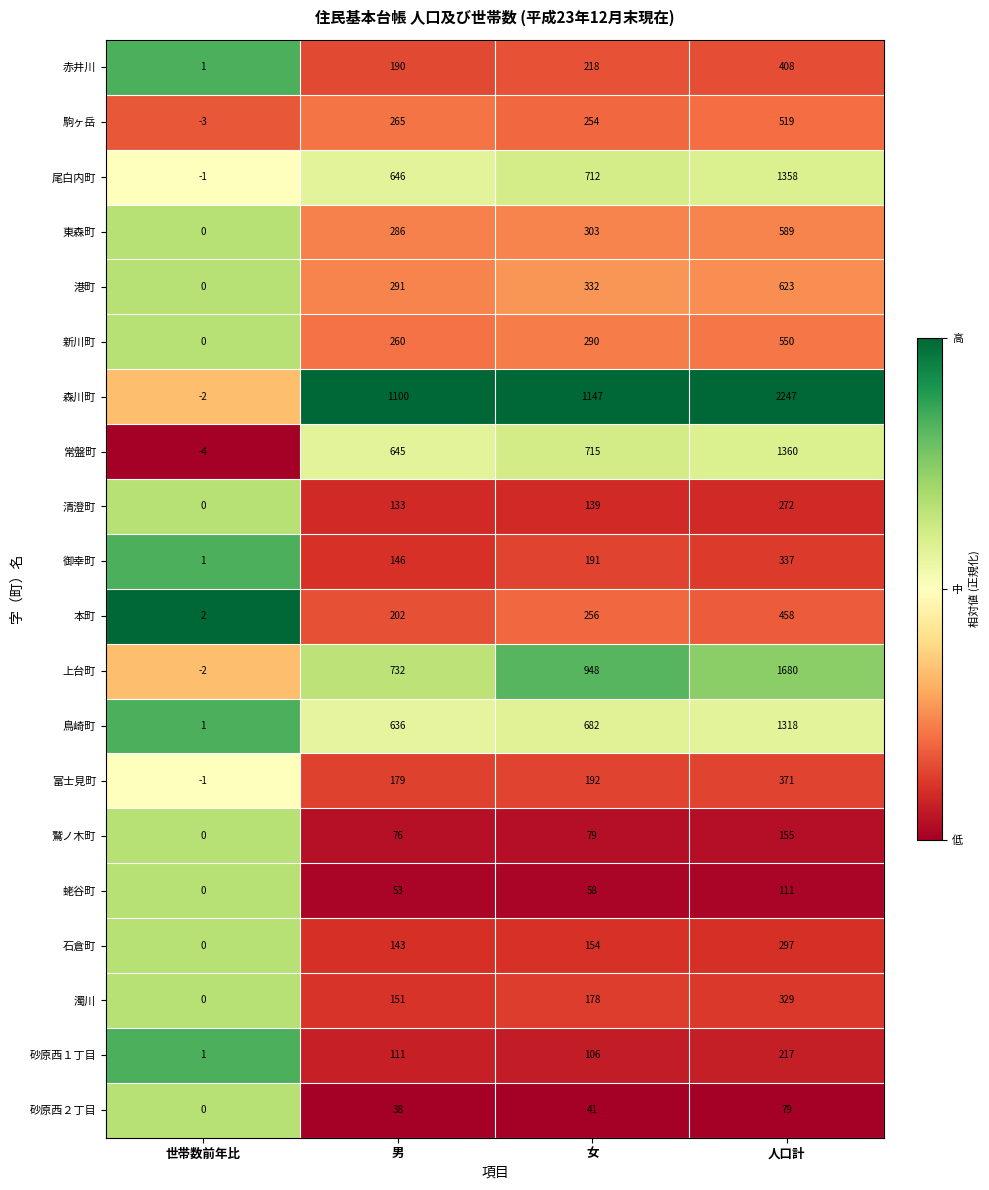

List the series in order of their peak value, lowest first.

砂原西２丁目, 蛯谷町, 鷲ノ木町, 砂原西１丁目, 清澄町, 石倉町, 濁川, 御幸町, 富士見町, 赤井川, 本町, 駒ヶ岳, 新川町, 東森町, 港町, 鳥崎町, 尾白内町, 常盤町, 上台町, 森川町